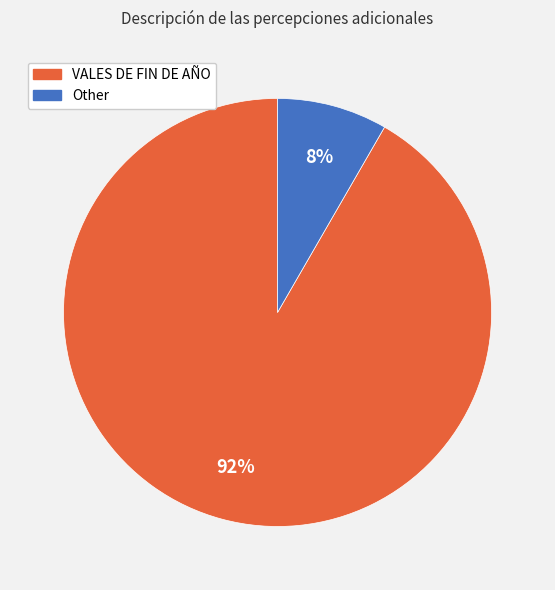

To the nearest percent, what is the combined percentage of VALES DE FIN DE AÑO and Other?

100%